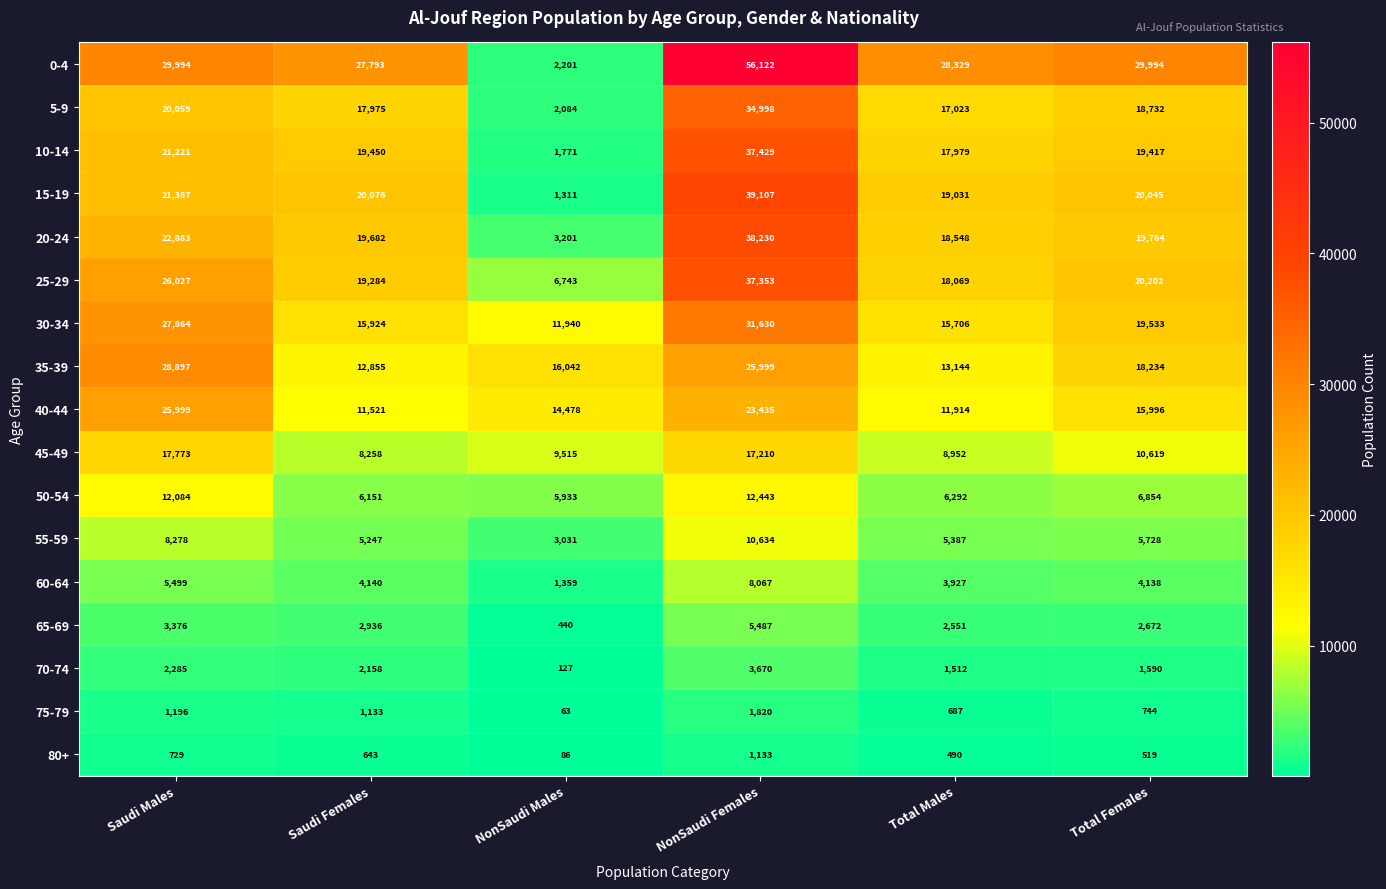

At which category is the sum across all series the highest?

NonSaudi Females